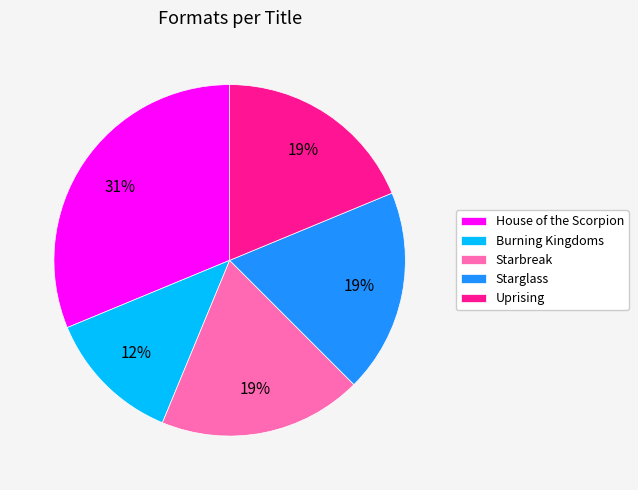

Is Starbreak the majority of the pie?

No